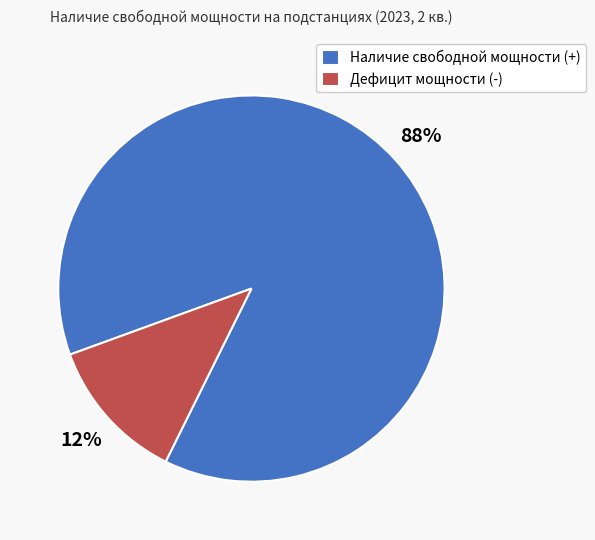

Is it true that Дефицит мощности (-) is 12% of the pie?

True